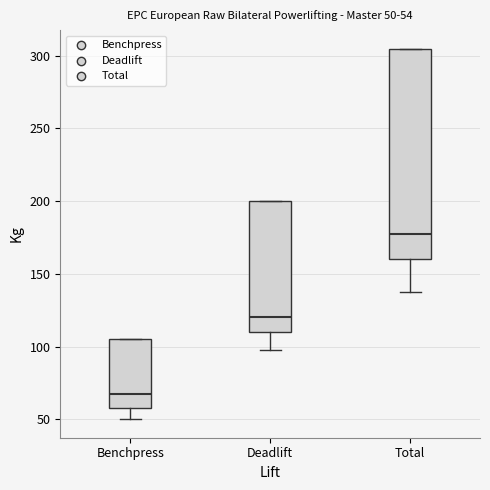

Which box's median line is the highest?

Total